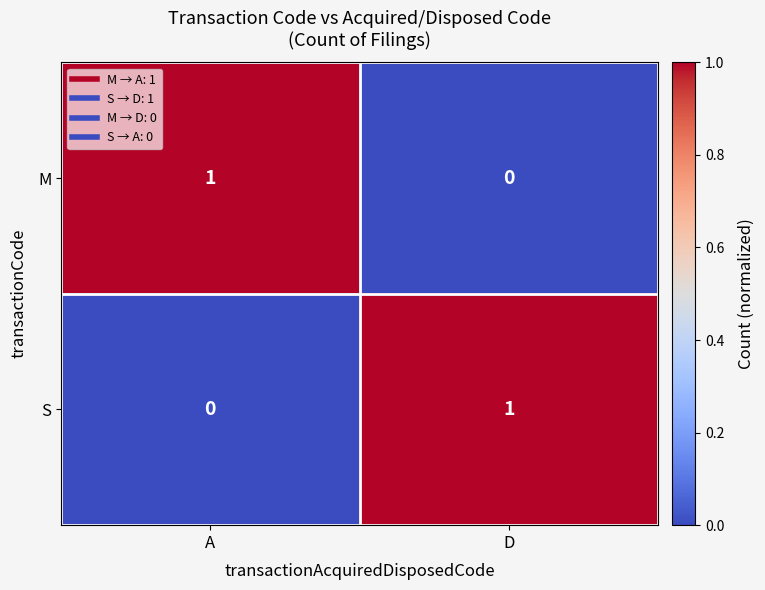

What is the maximum value shown in the chart?

1